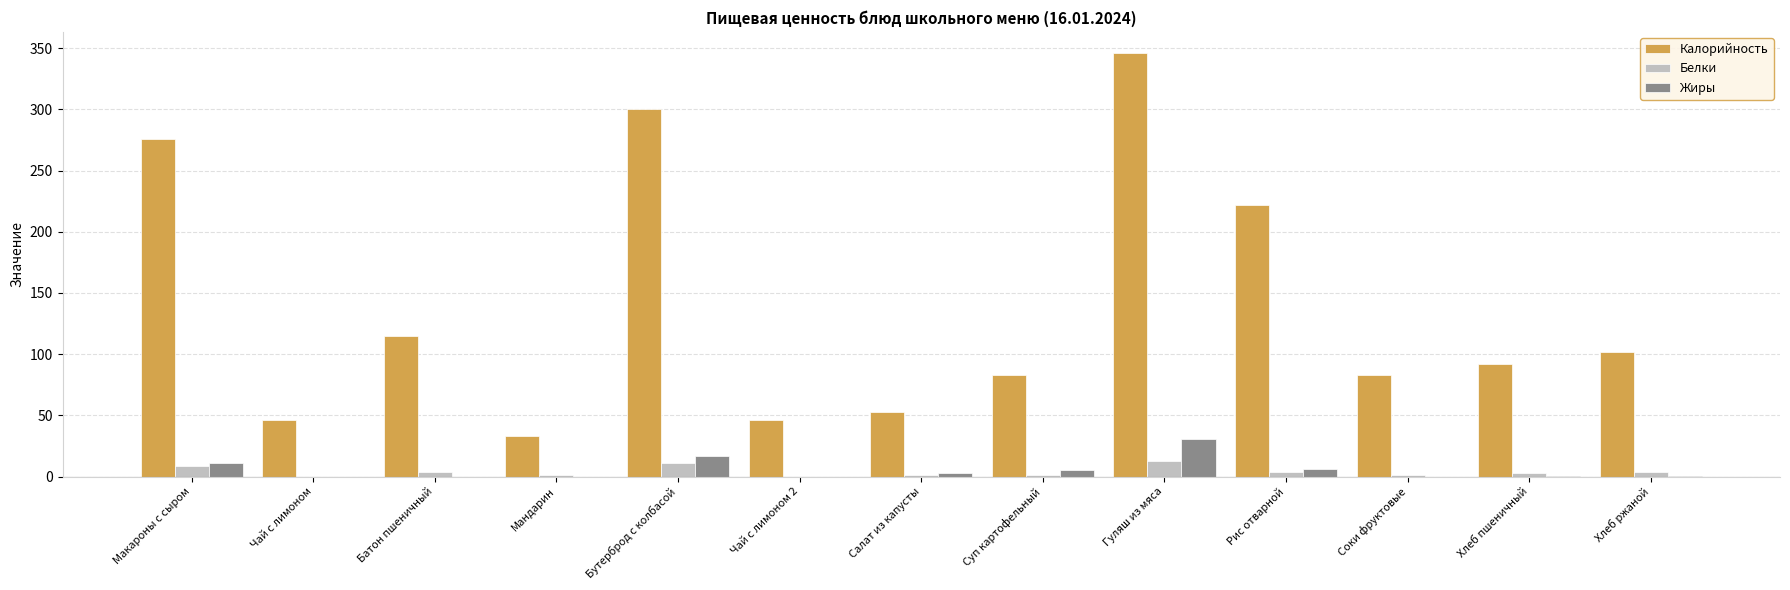

Which label corresponds to the largest value in the chart?

Гуляш из мяса